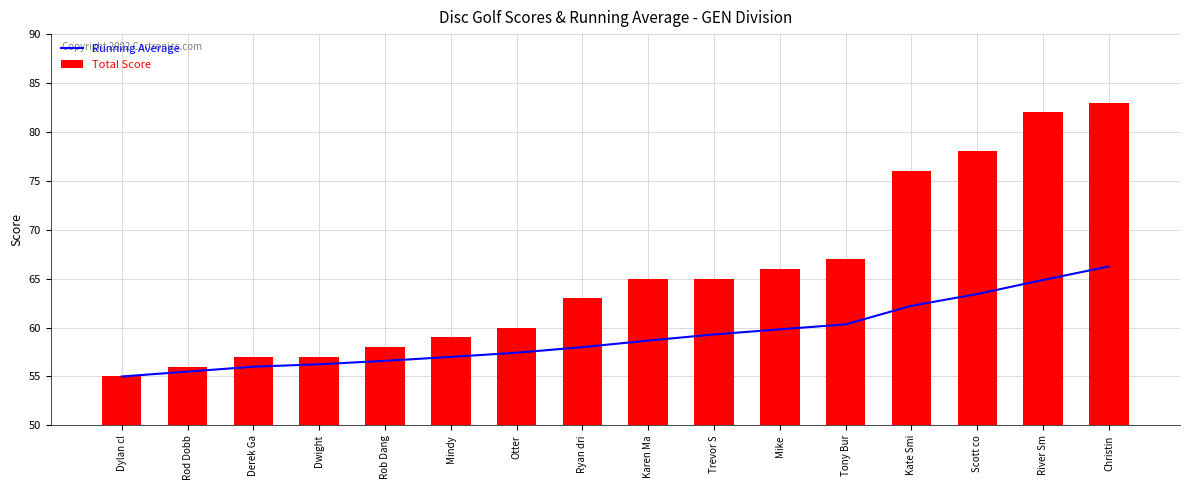

Between Rob Dang and Tony Bur, which is larger?

Tony Bur